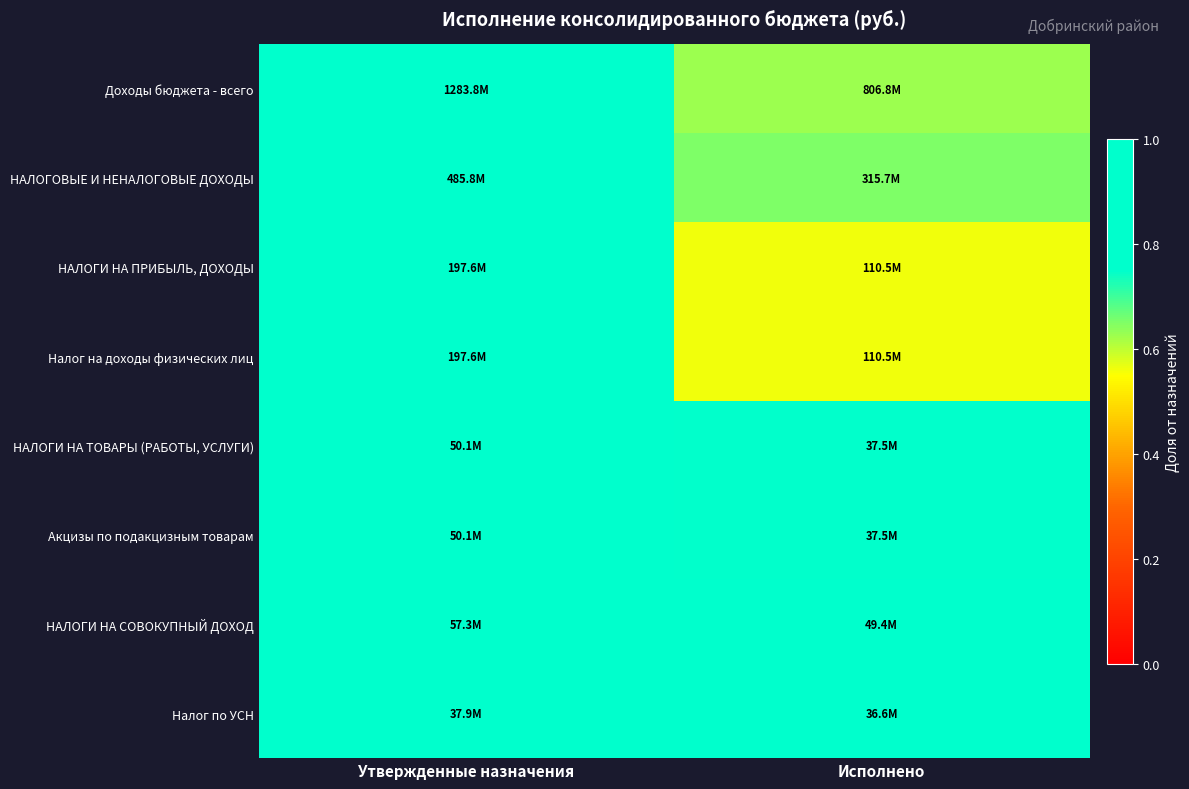

Which label corresponds to the smallest value in the chart?

Исполнено